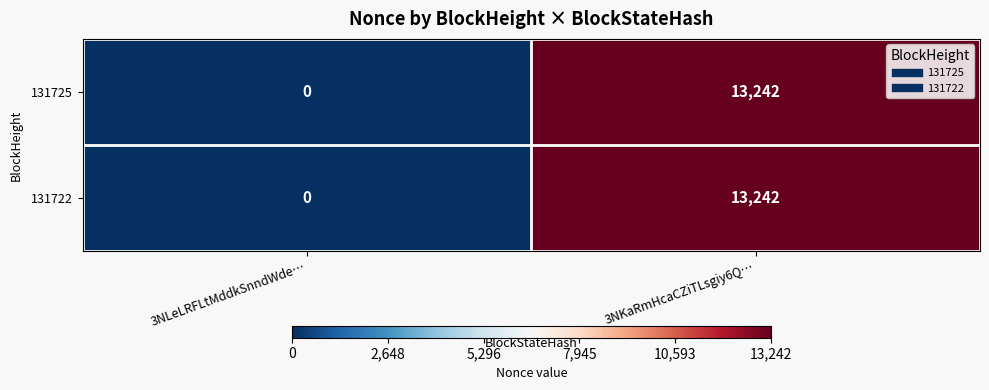

The value of 131722 at 3NLeLRFLtMddkSnndWde… is -9210. True or false?

False